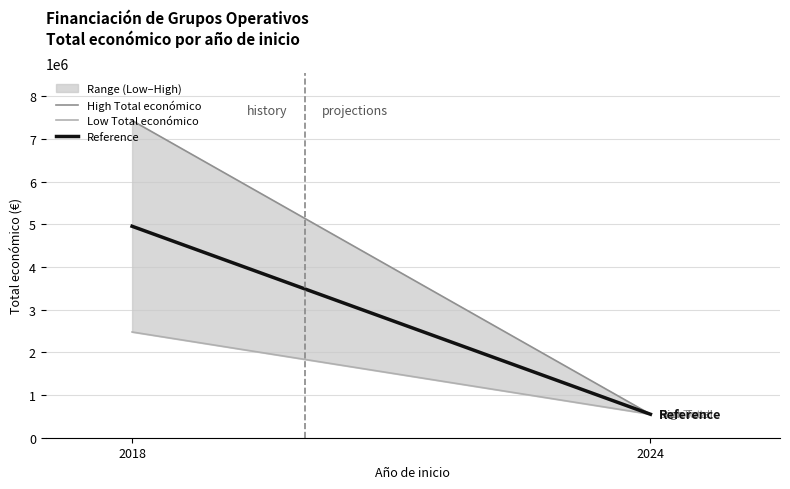

The Reference series shows 550111.0 at 2024. True or false?

True